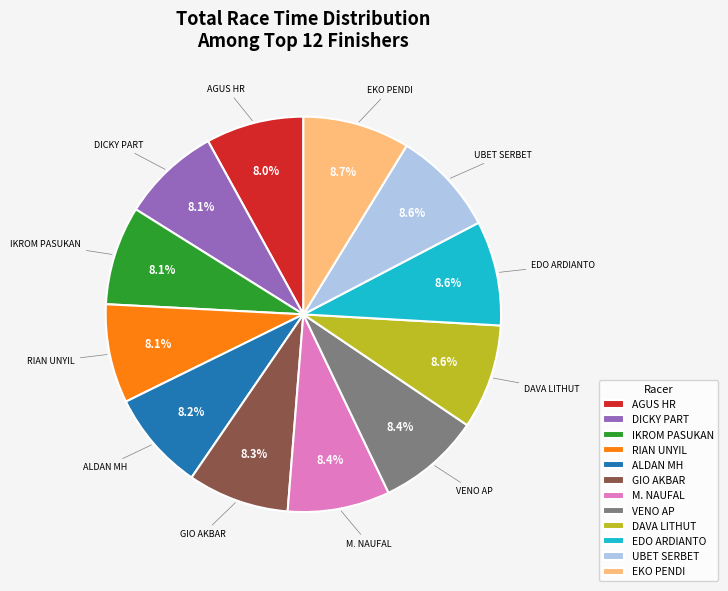

Does IKROM PASUKAN account for over 50% of the chart?

No